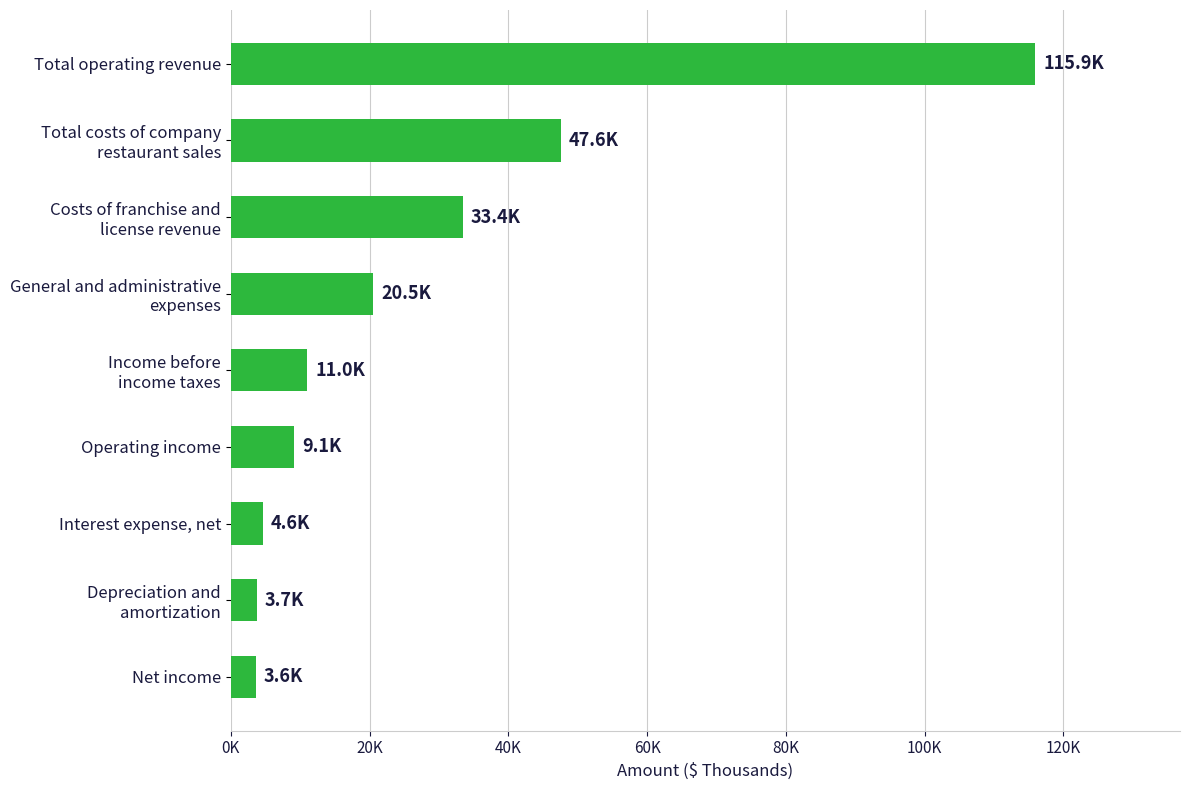

Does the chart contain any negative values?

No